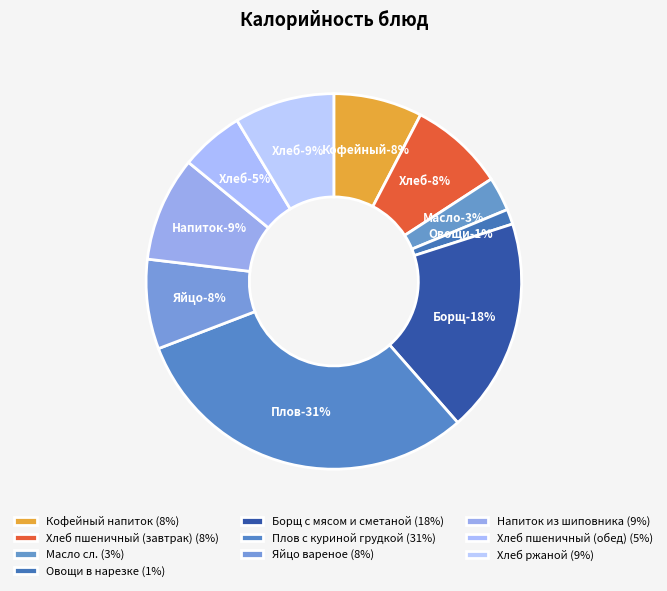

What portion of the pie excludes Яйцо вареное?

92.3%